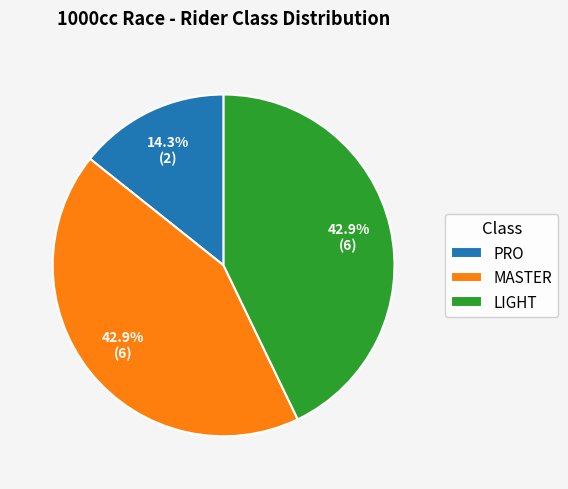

What is the smallest slice in the pie chart?

PRO